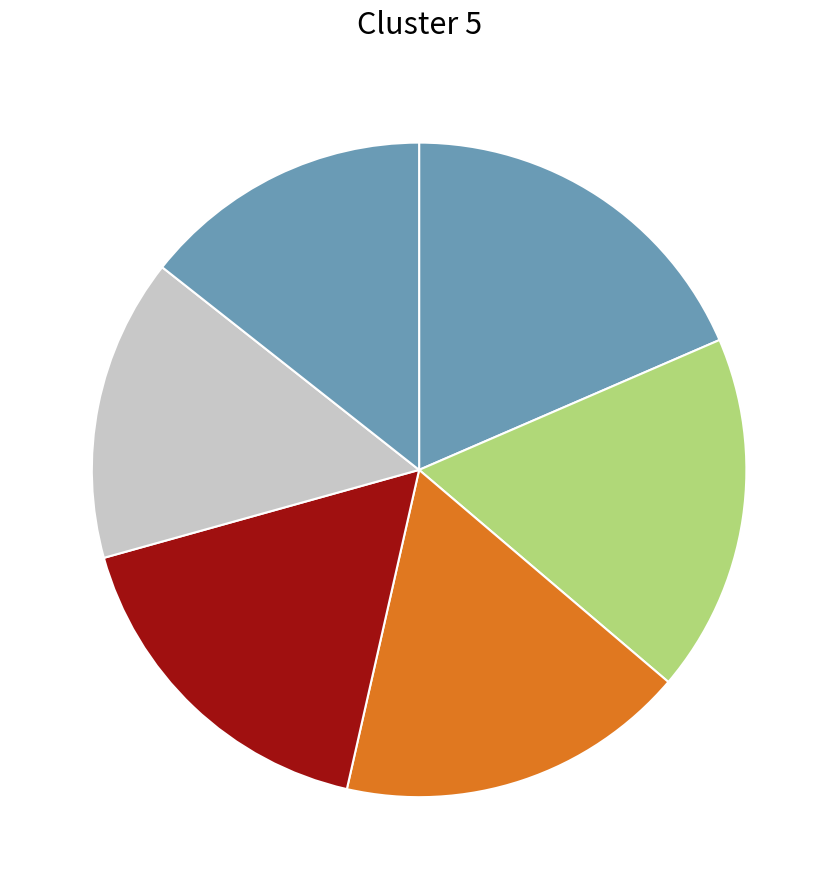

To the nearest percent, what is the difference between the largest and smallest slice percentages?

4%